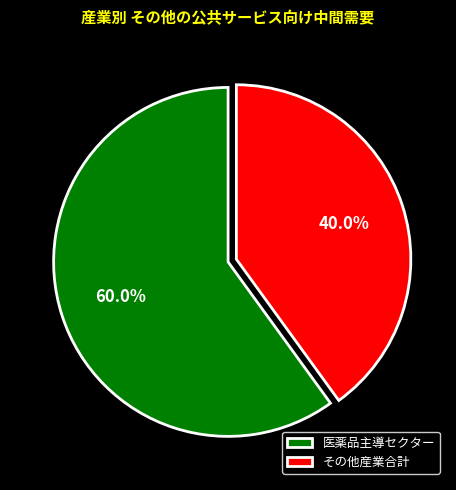

Which has a higher value, 医薬品主導セクター or その他産業合計?

医薬品主導セクター